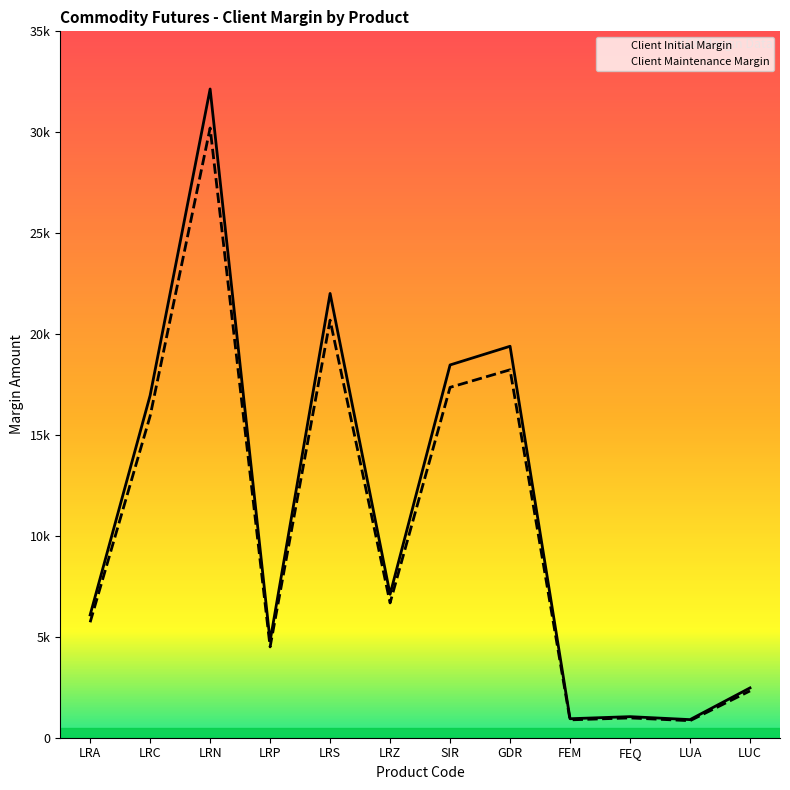

Does the chart display data point markers on the line(s)?

No